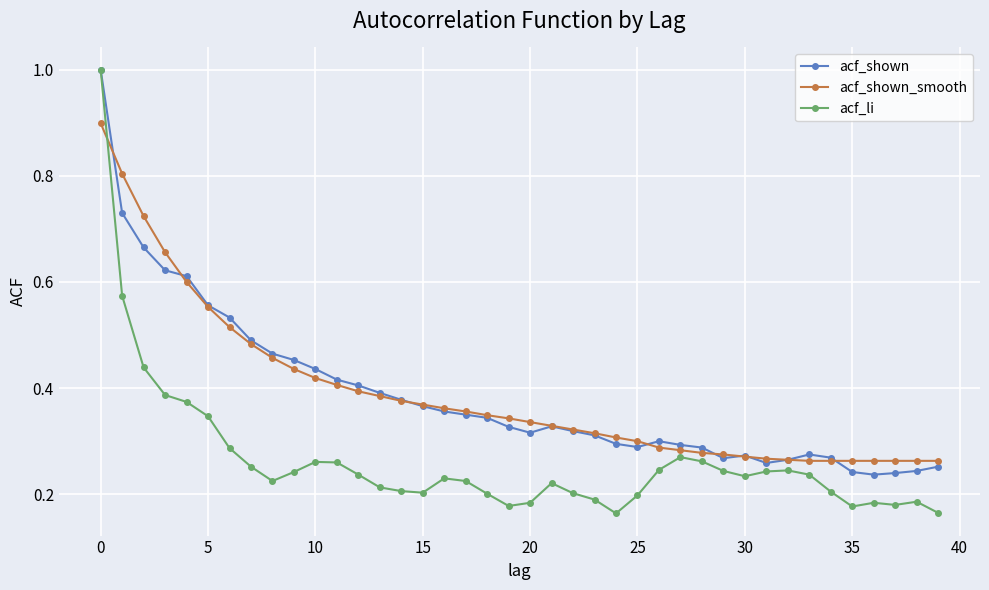

What is the maximum value shown in the chart?

1.0